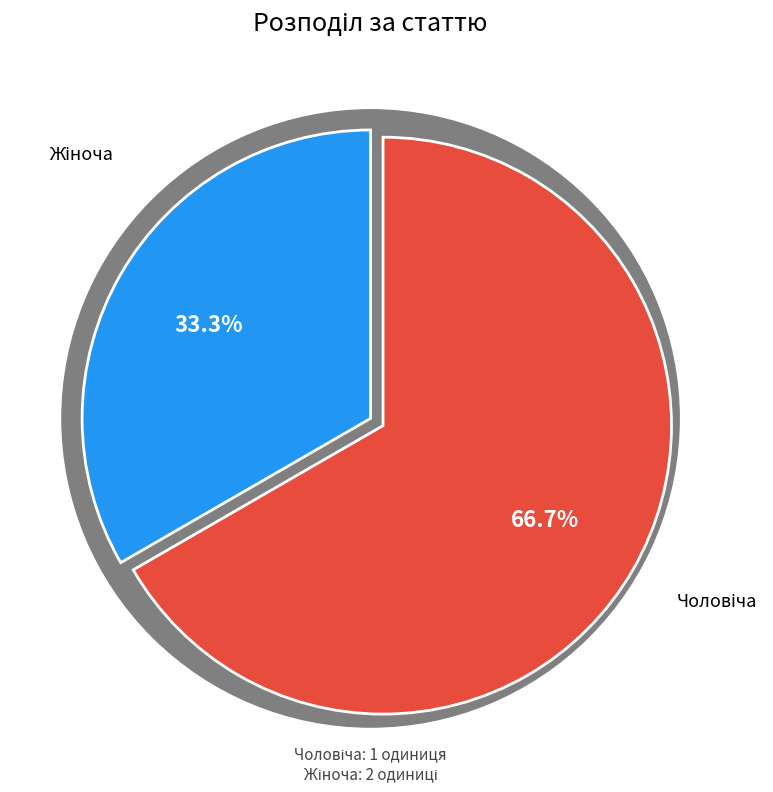

Is there any slice that represents more than half of the pie?

Yes